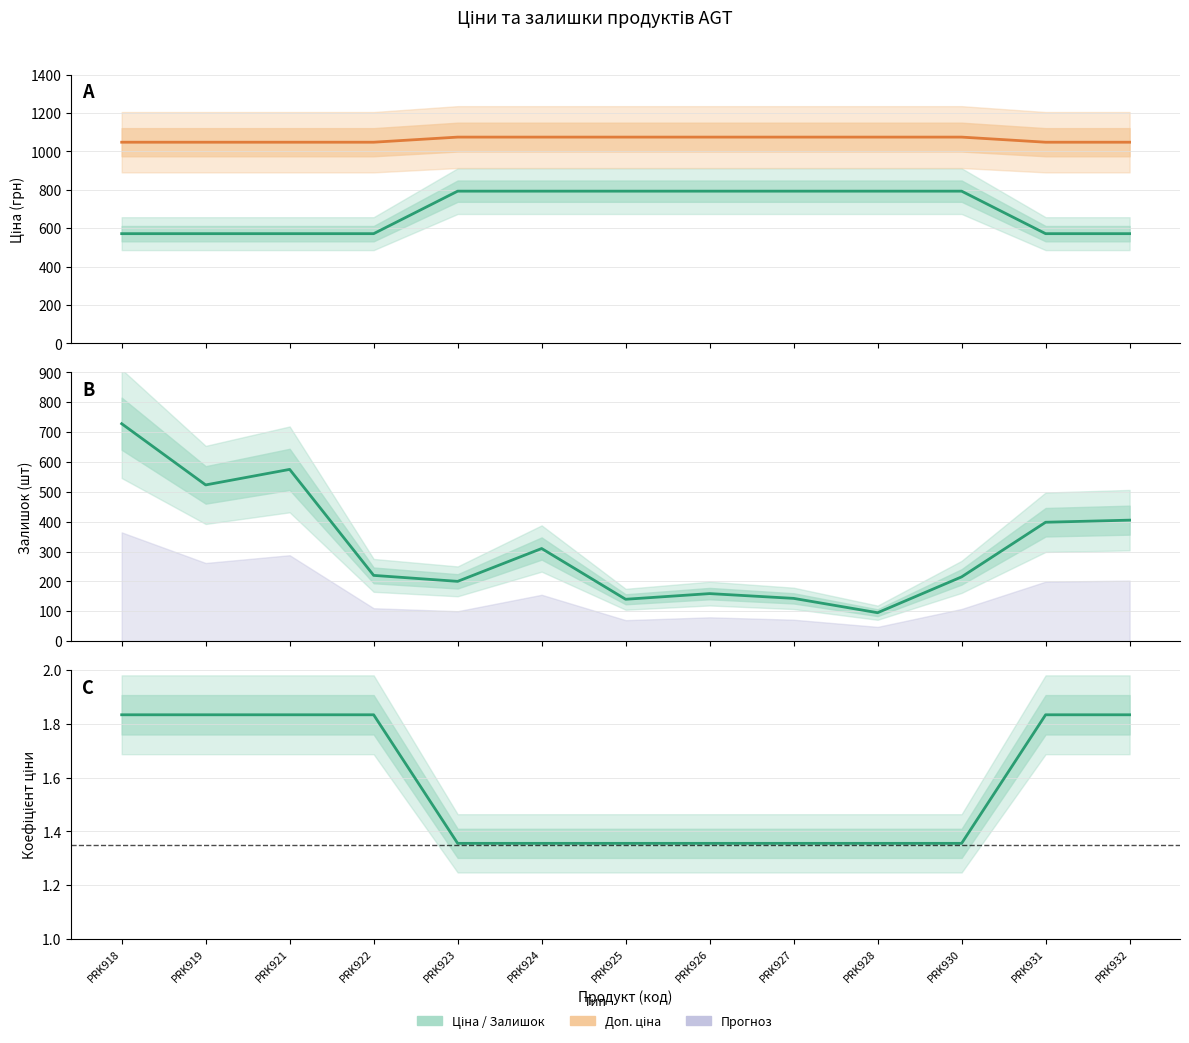

What is the spread (max minus min) of values at PRK928?

1073.3